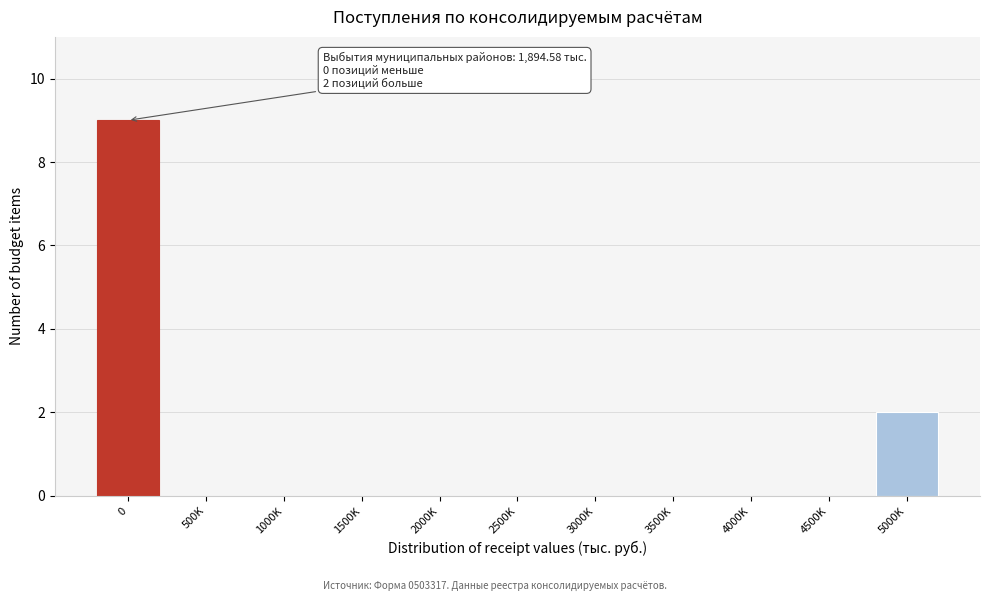

Reading left to right, list all the values displayed in this chart.

0=9	500K=0	1000K=0	1500K=0	2000K=0	2500K=0	3000K=0	3500K=0	4000K=0	4500K=0	5000K=2